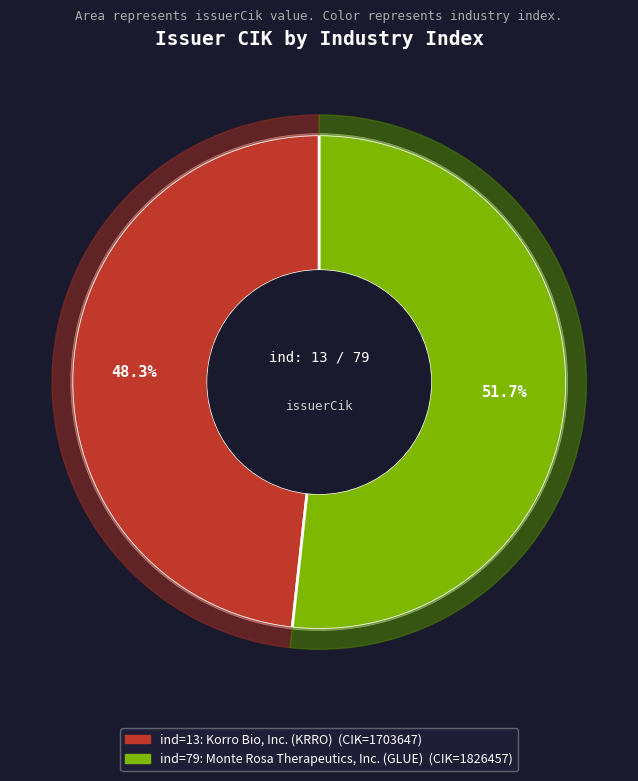

To the nearest percent, what portion does 13 represent?

48%